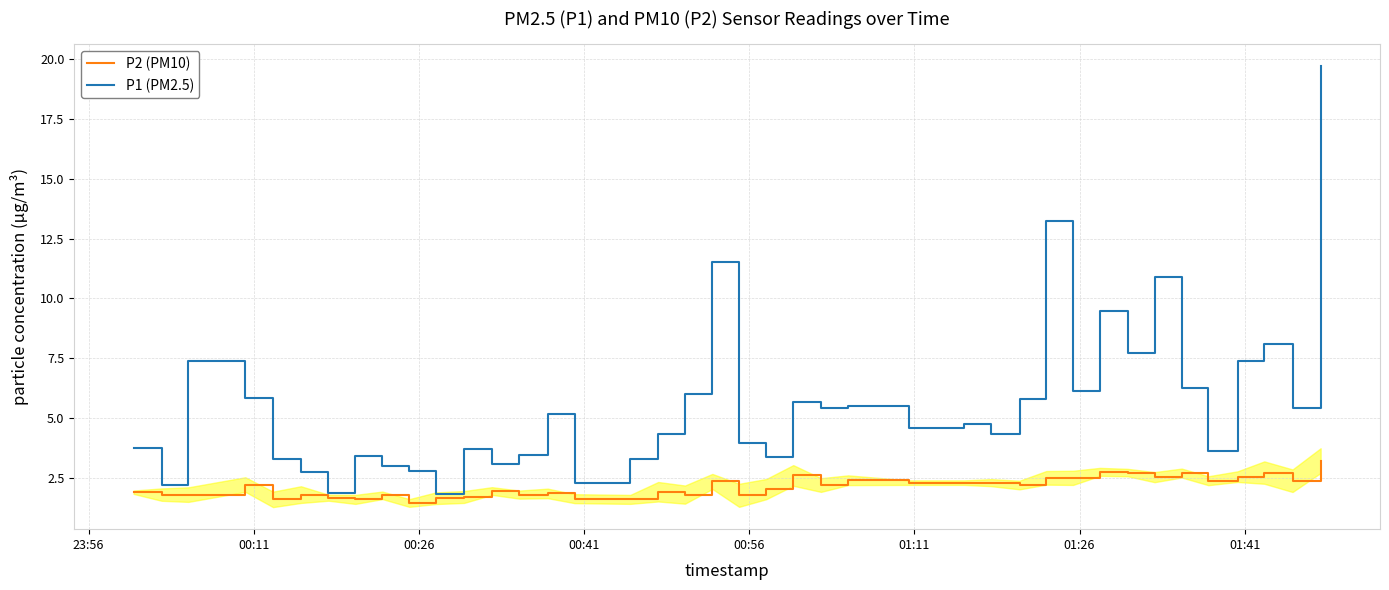

Rank the series by their maximum value, from lowest to highest.

P2 (PM10), P1 (PM2.5)